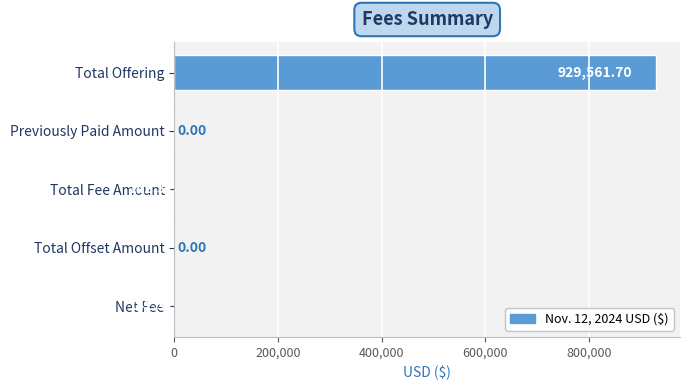

What is the sum of all values?

929846.3